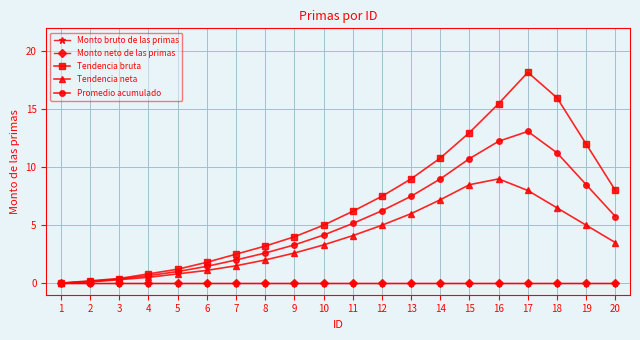

Is the value of Monto bruto de las primas at 7 greater than the value of Monto neto de las primas at 15?

No